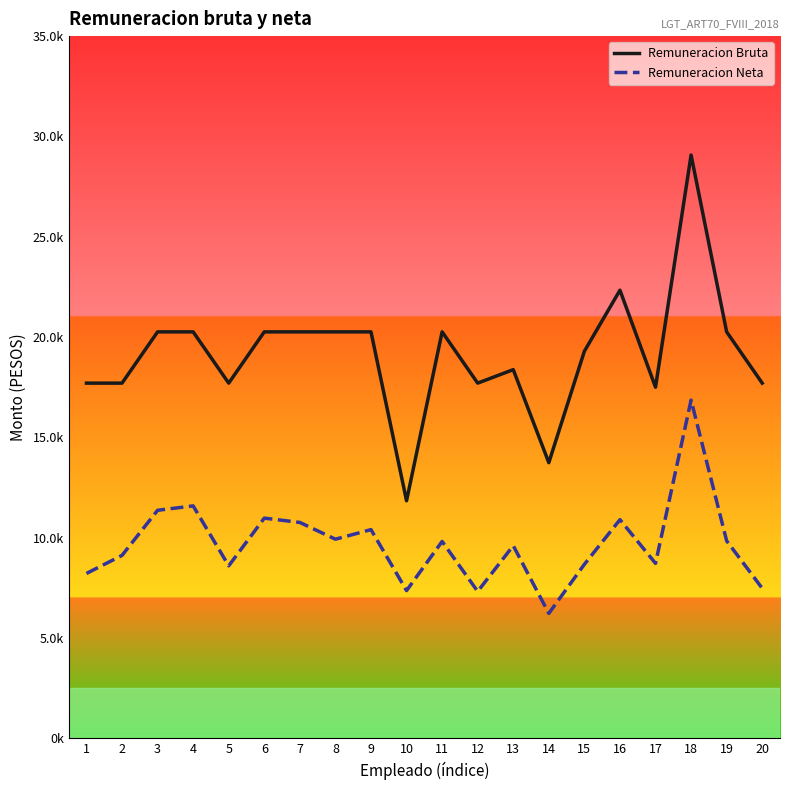

Does the chart display data point markers on the line(s)?

No